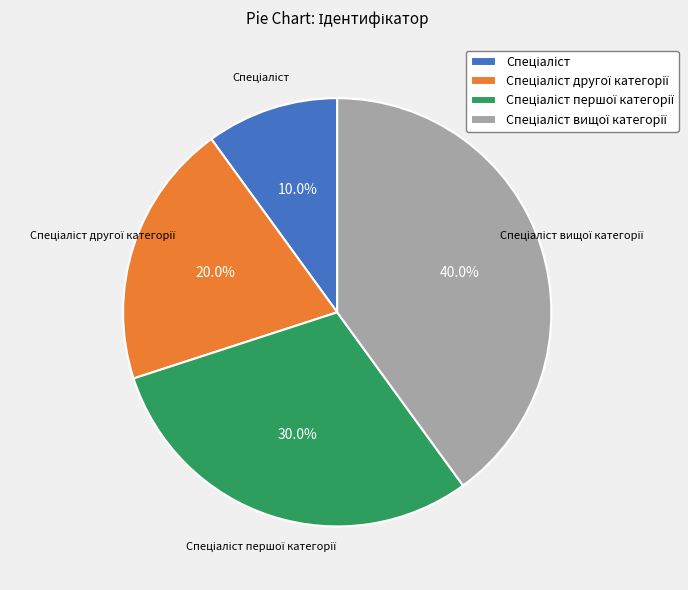

Does any single category account for the majority?

No